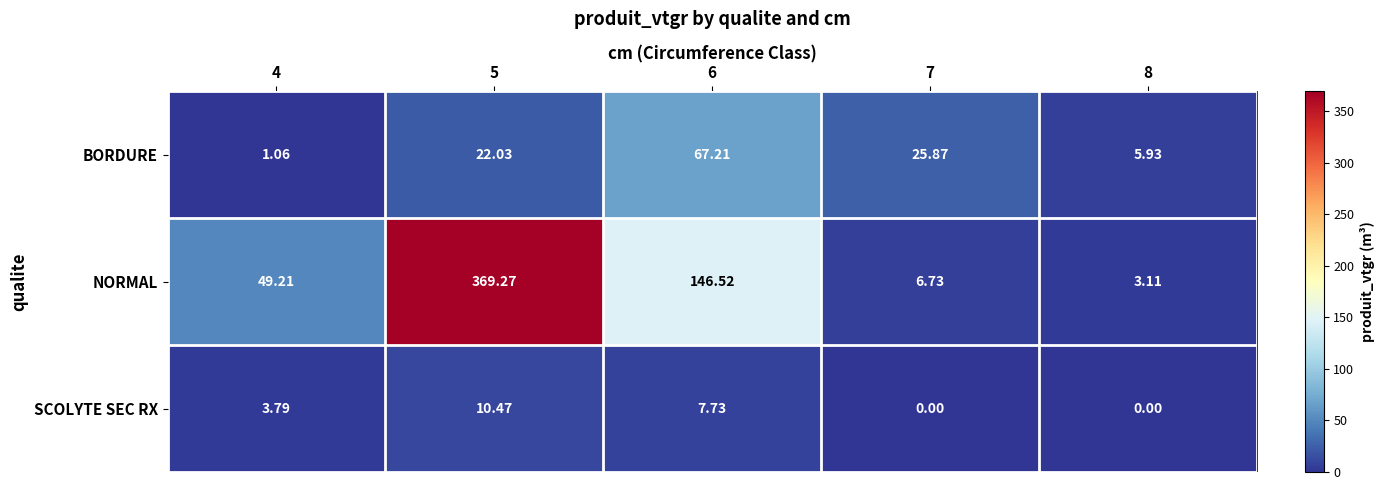

Count the number of data series in this chart.

3